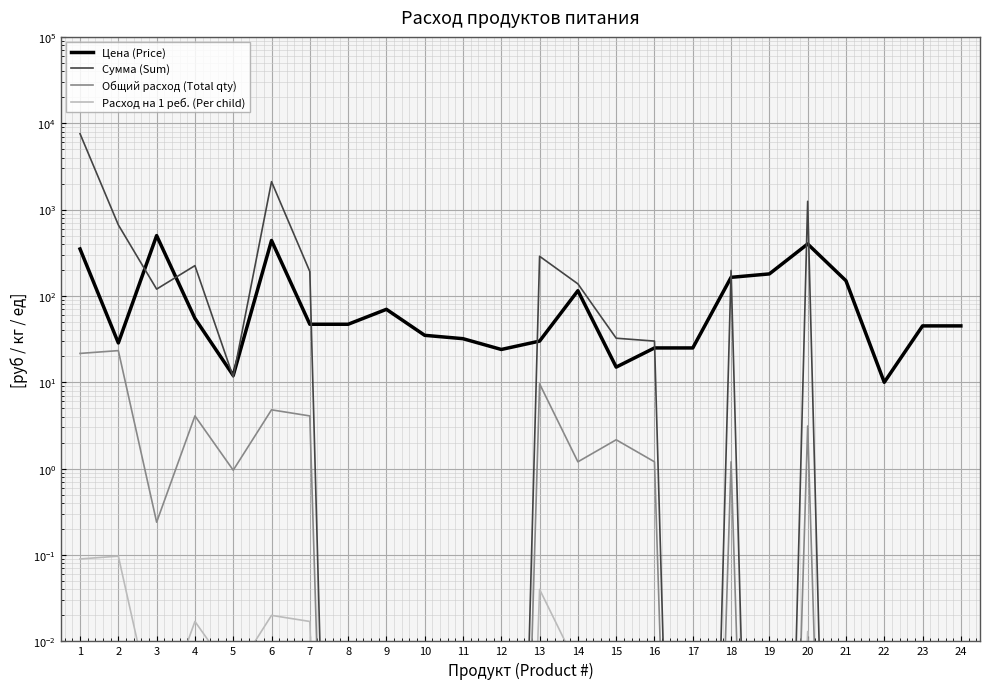

How many data points does each series have?

24